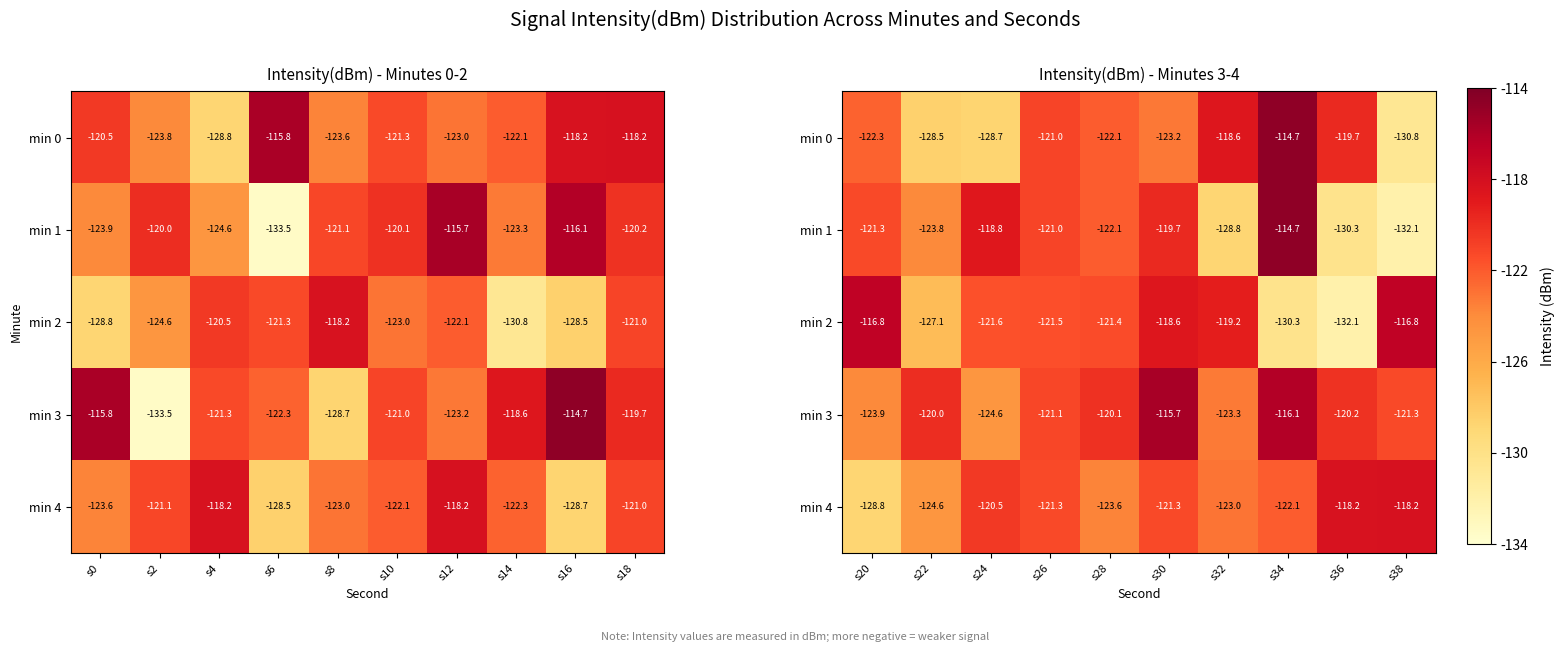

What is the minimum value for min 4?

-128.8